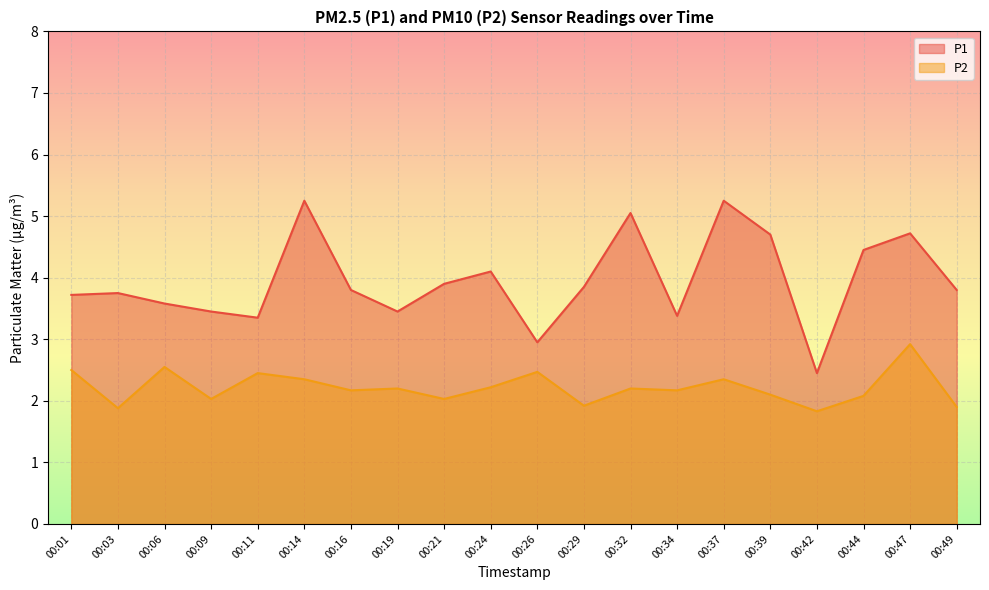

Reading left to right, list all the values displayed in this chart.

P1: 3.7	3.8	3.6	3.5	3.4	5.2	3.8	3.5	3.9	4.1	3.0	3.9	5.0	3.4	5.2	4.7	2.5	4.5	4.7	3.8
P2: 2.5	1.9	2.5	2.0	2.5	2.4	2.2	2.2	2.0	2.2	2.5	1.9	2.2	2.2	2.4	2.1	1.8	2.1	2.9	1.9